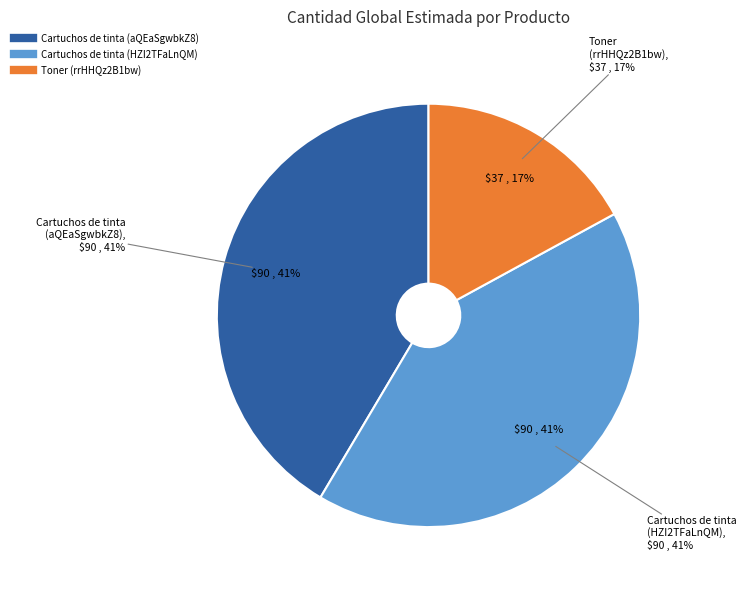

What percentage is NOT represented by Cartuchos de tinta (aQEaSgwbkZ8)?

58.5%